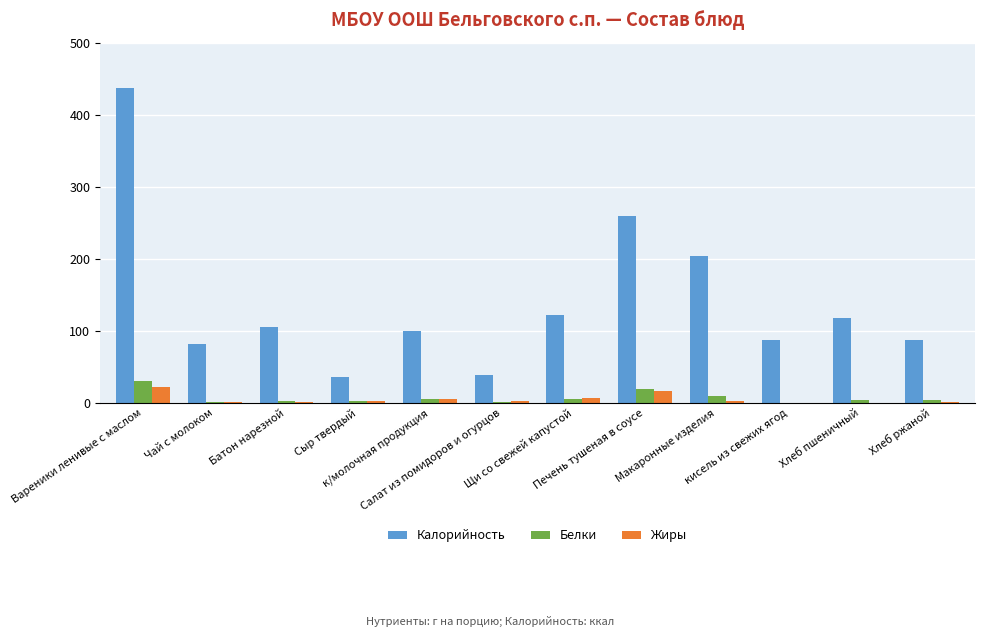

What is the greatest value displayed?

437.0